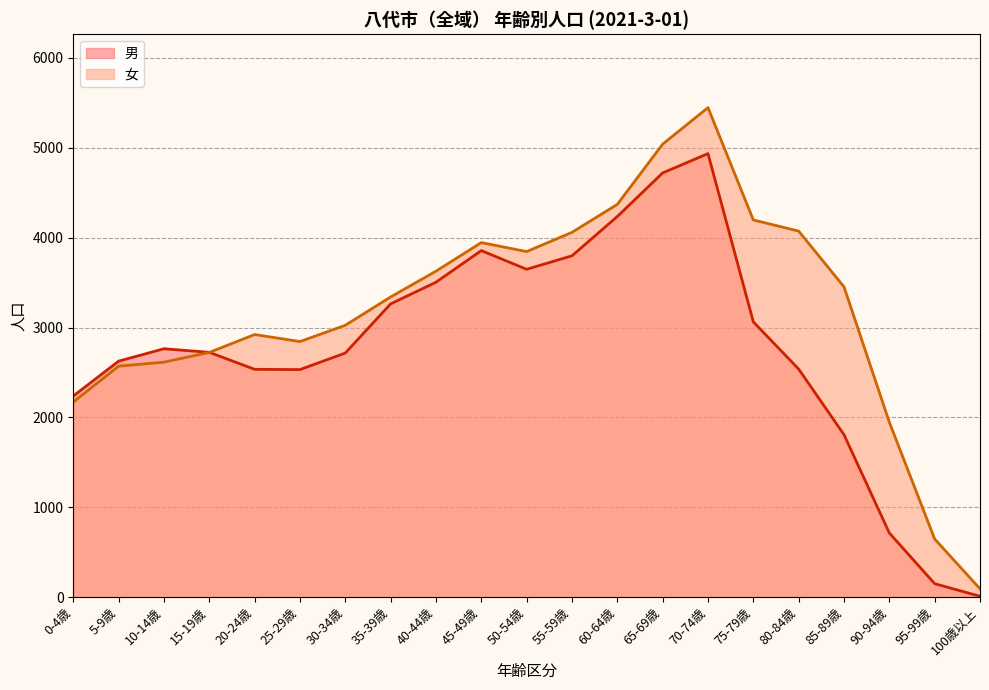

What are all the series names shown in the legend?

男, 女